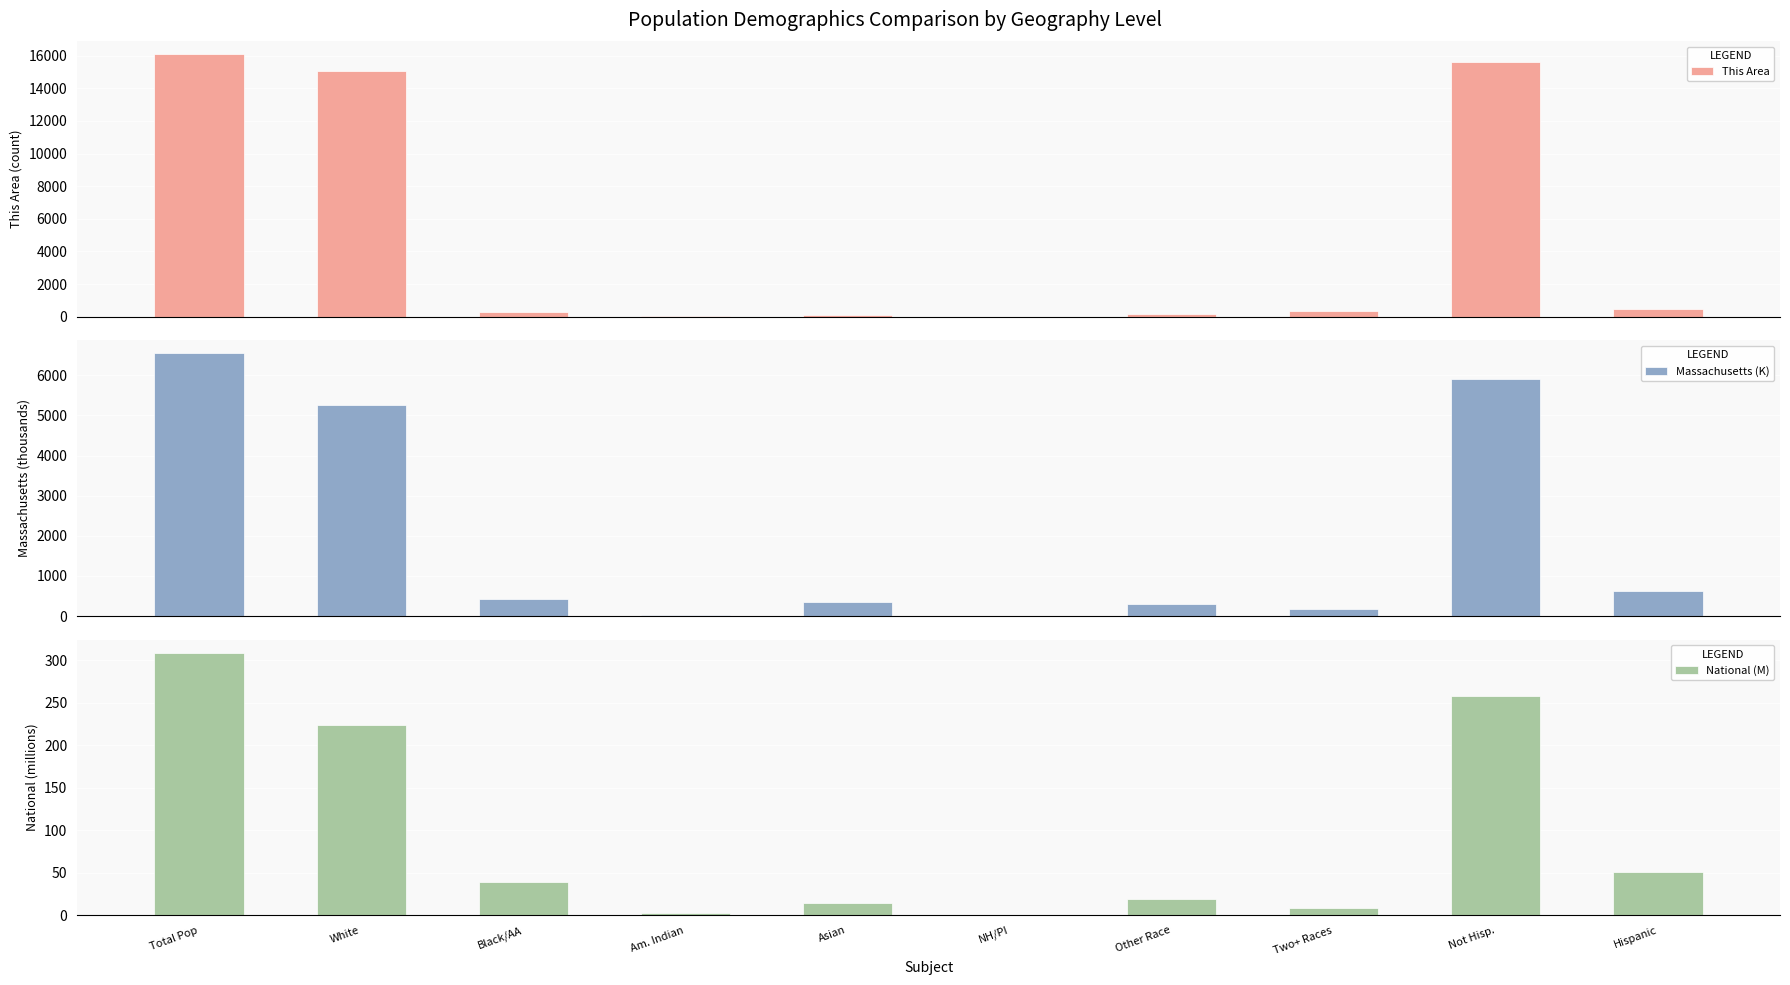

Is it true that This Area equals 152.0 at Other Race?

True